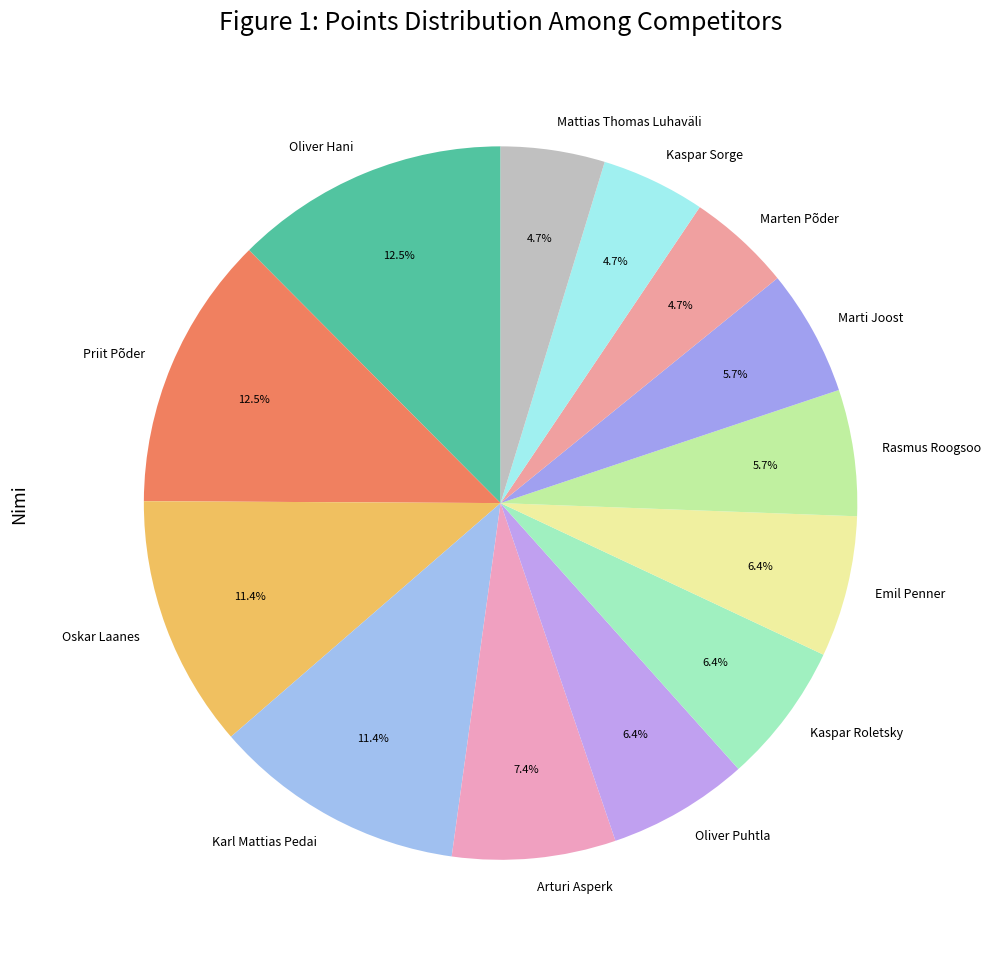

True or false: Kaspar Sorge accounts for 5% of the total.

True